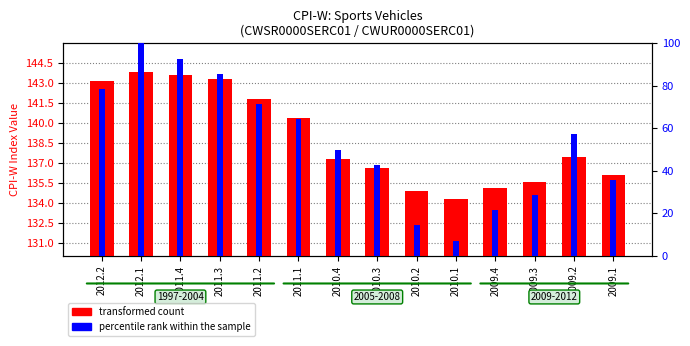

What is the value of the percentile rank within the sample bar at the 4th from the left?

85.7